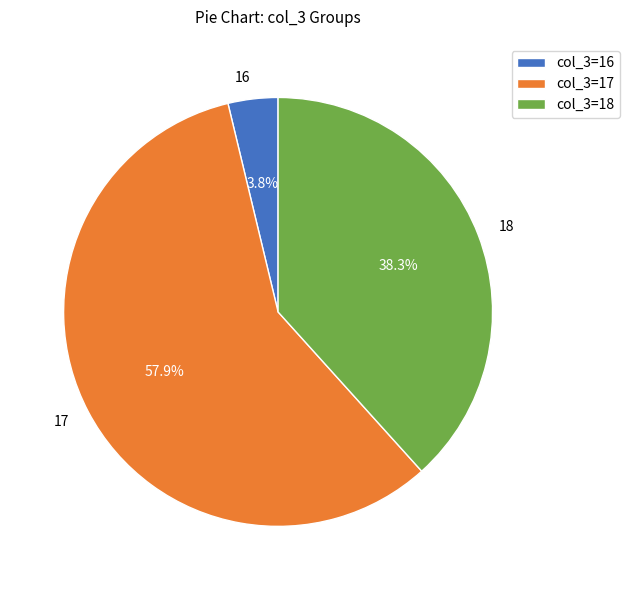

Is there a majority slice in this chart?

Yes